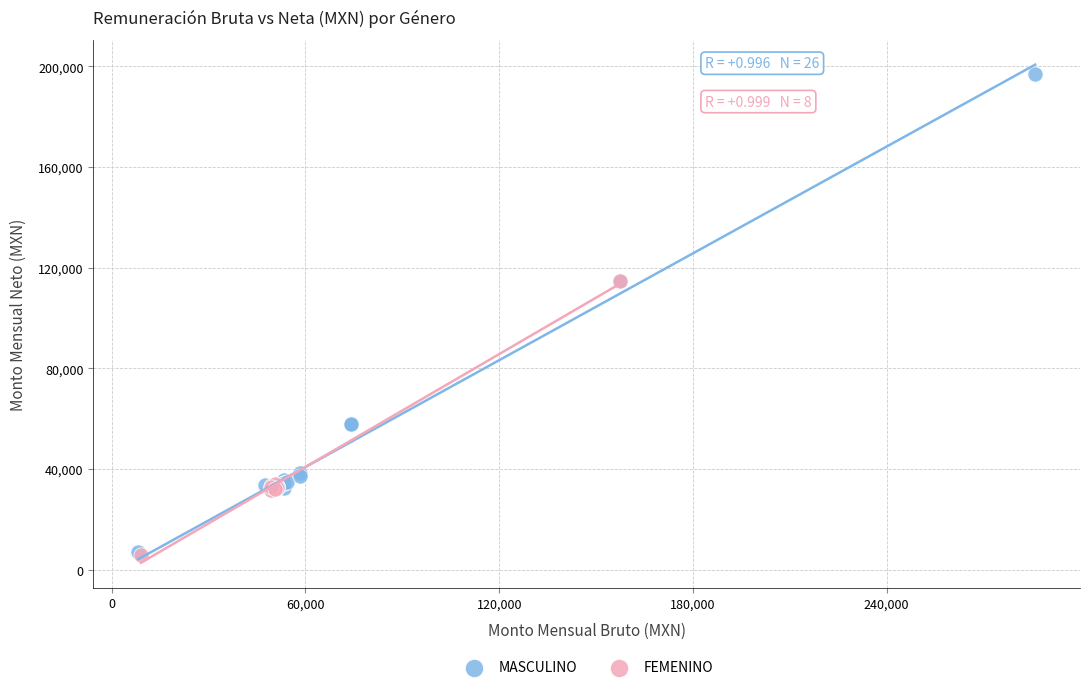

Which series has the largest Y range (max minus min)?

MASCULINO